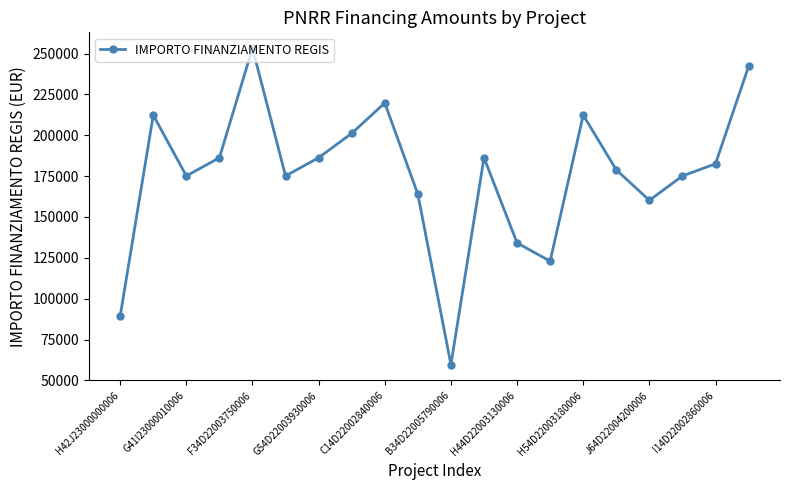

What is the value of the 18th point from the left?

175113.3